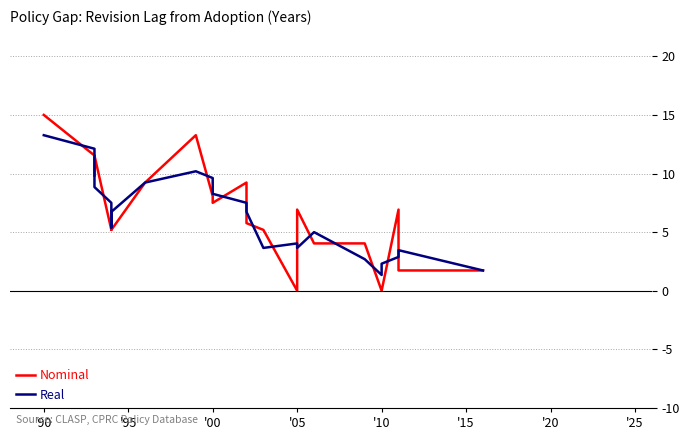

What is the label of the 5th point from the left?

'10